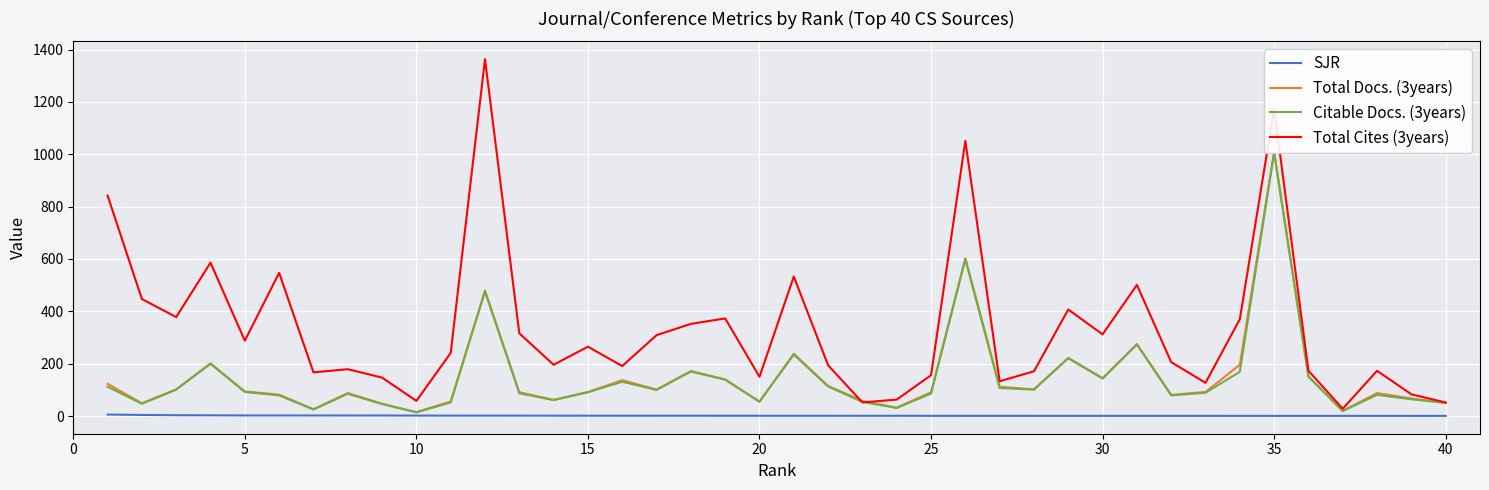

Which series has the widest spread of values?

Total Cites (3years)